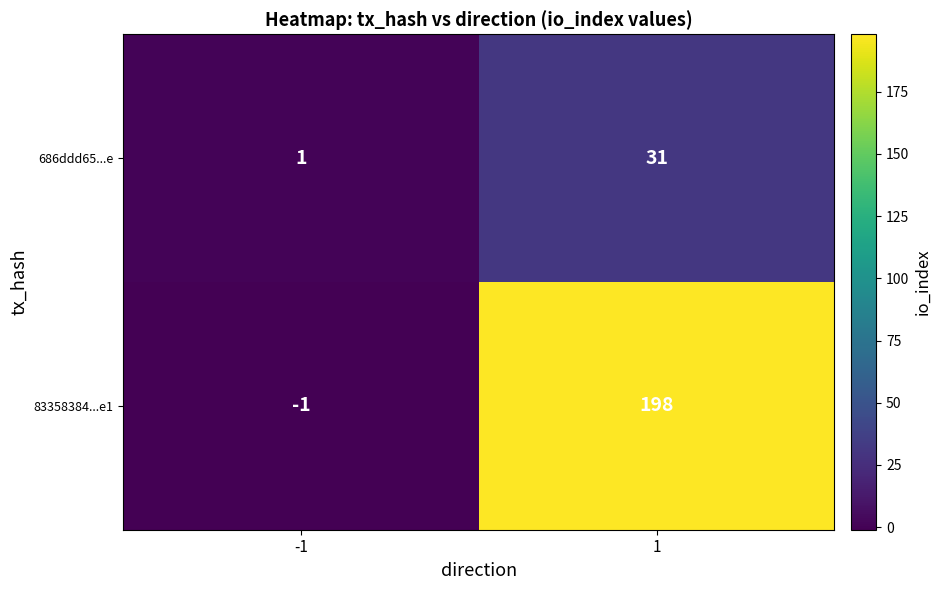

What is the difference between the maximum and minimum values in the 686ddd65...e series?

30